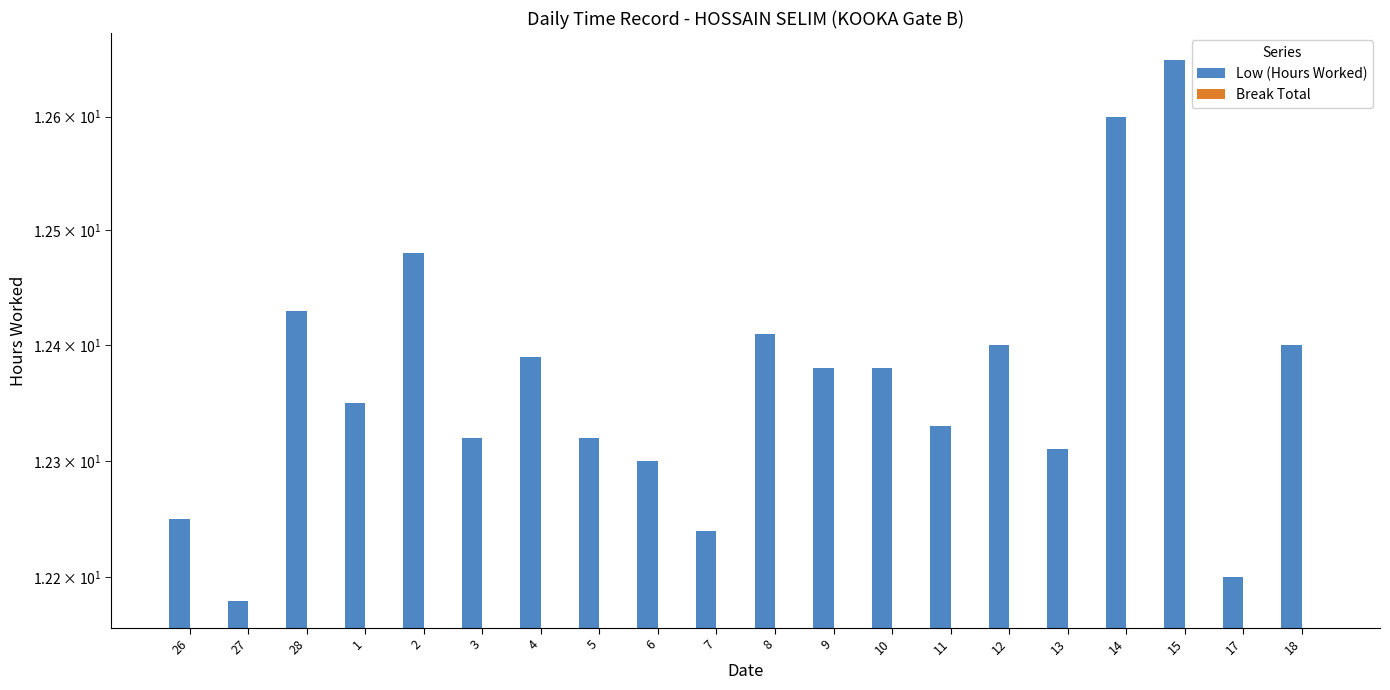

What is the value of the Low (Hours Worked) bar at the 8th from the left?

12.3